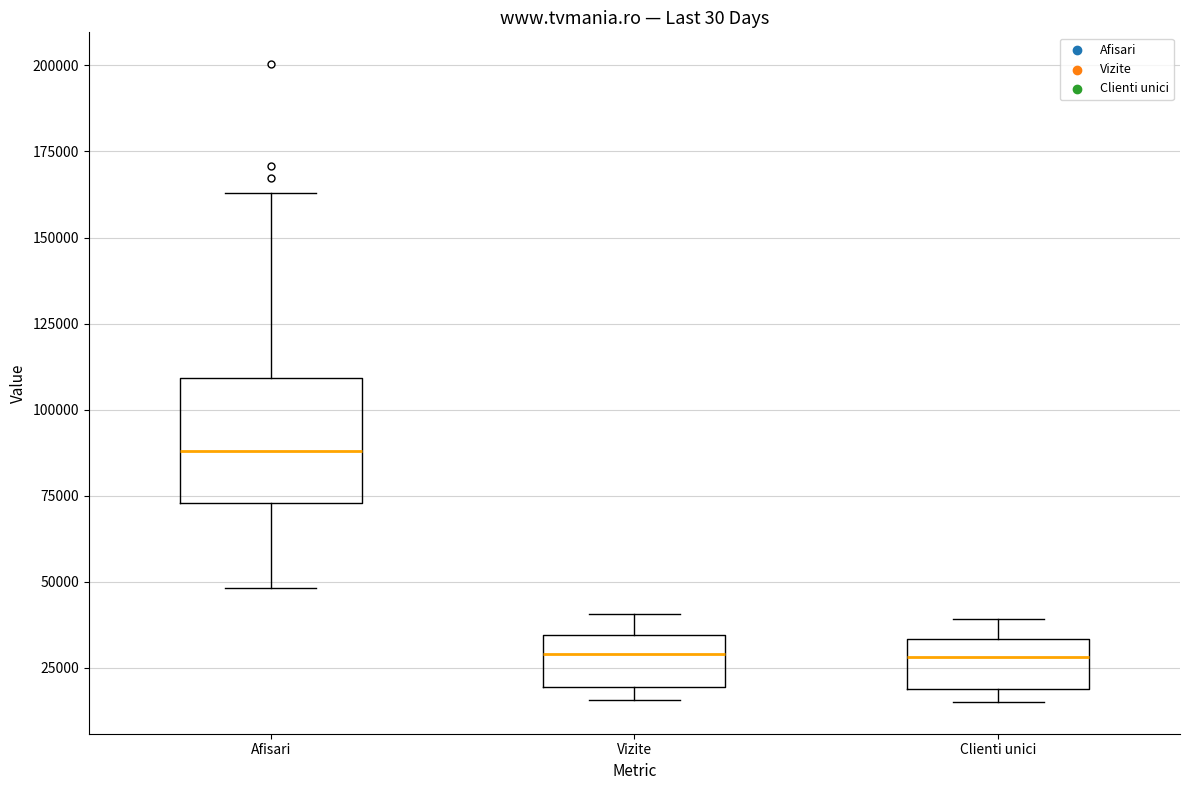

Reading left to right, read every box against the y-axis: the position of its median line, the range the box covers, and the ends of its whiskers. The values are not printed on the chart, so give them approximately, as read against the axis.

Afisari: median 90000, box 75000 to 110000, whiskers 50000 to 165000
Vizite: median 30000, box 20000 to 35000, whiskers 15000 to 40000
Clienti unici: median 30000, box 20000 to 35000, whiskers 15000 to 40000